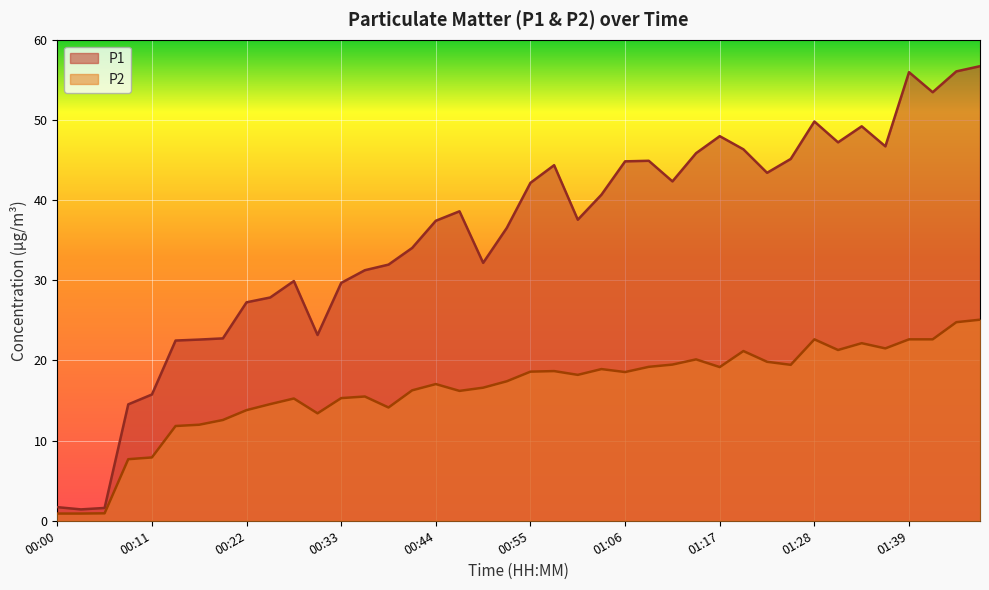

What is the total value across all series at 00:39?

46.1